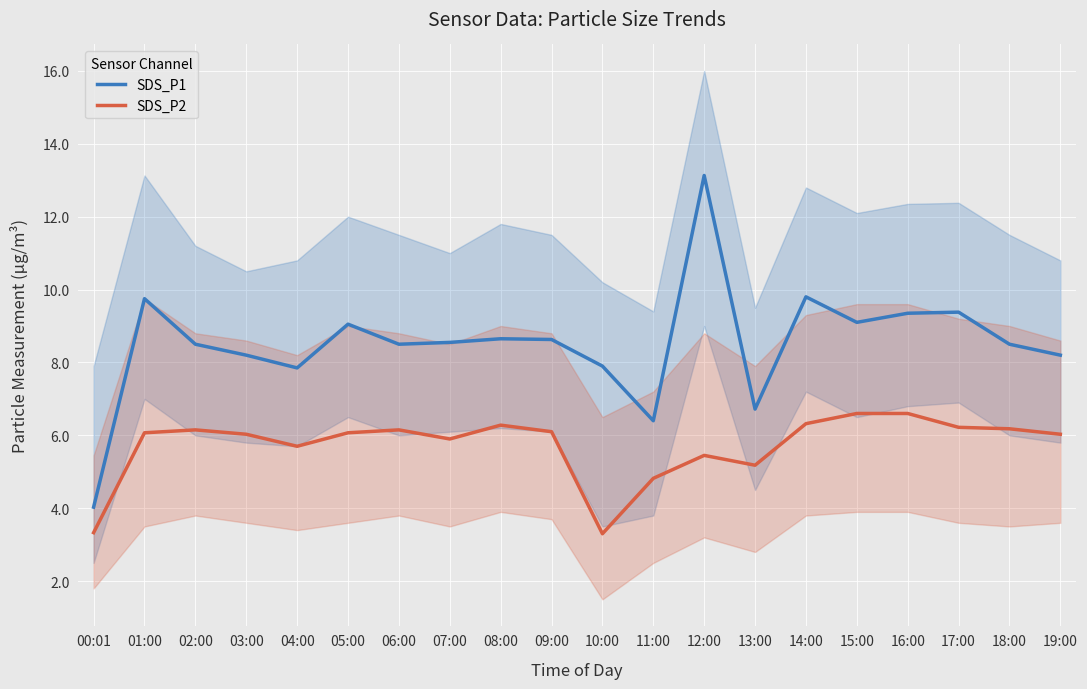

Which series changed the most between 10:00 and 19:00?

SDS_P2